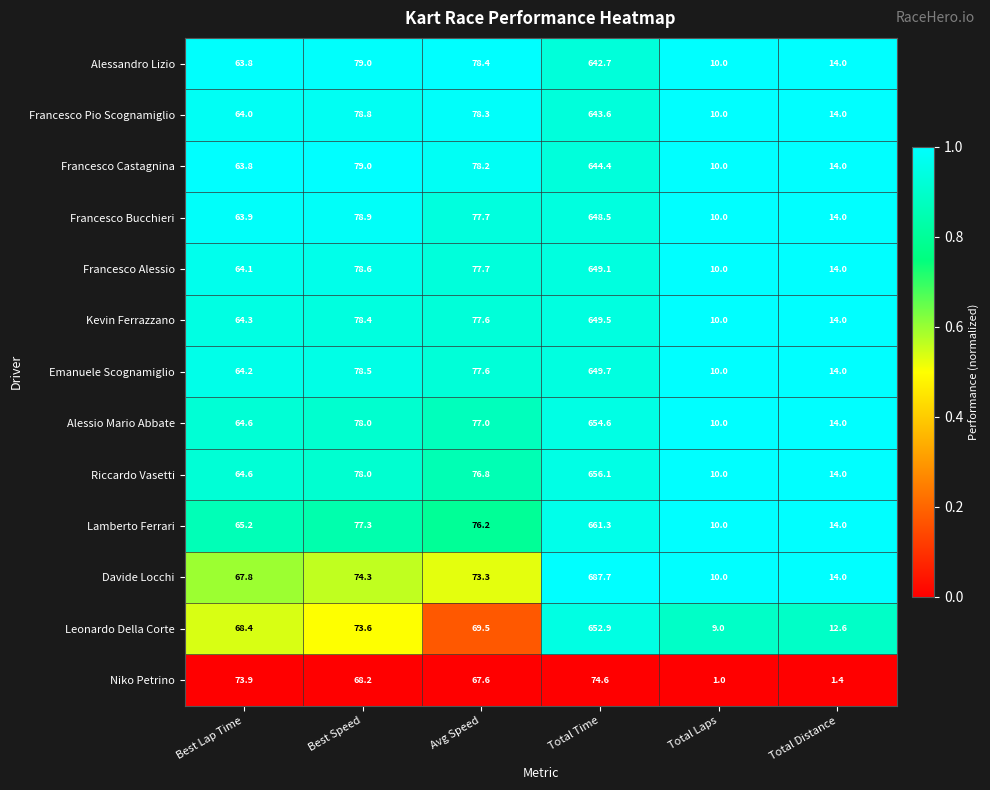

The value of Alessandro Lizio at Total Laps is 10.0. True or false?

True